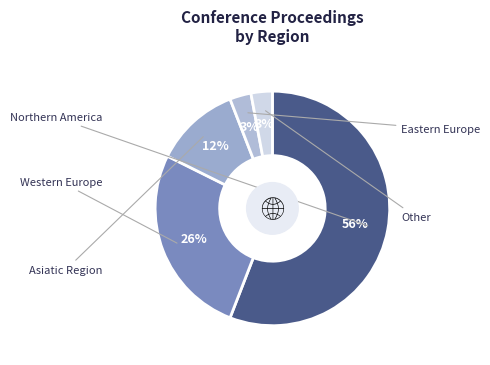

To the nearest percent, what is the difference between the largest and smallest slice percentages?

53%